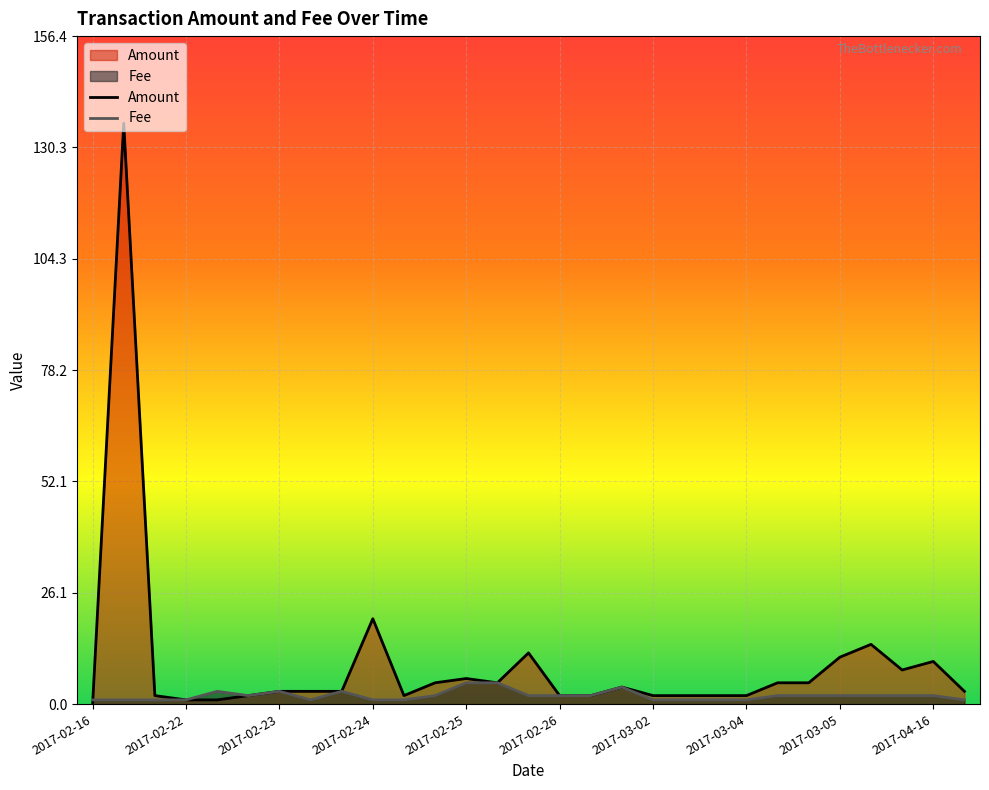

What is the label of the 28th point from the right?

2017-02-20